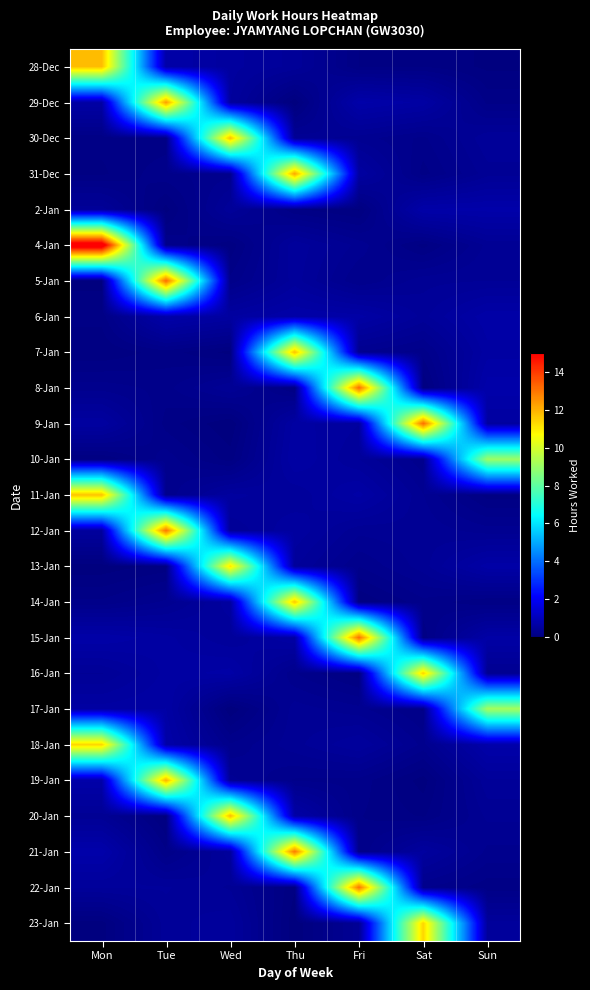

What is the maximum value shown in the chart?

15.9